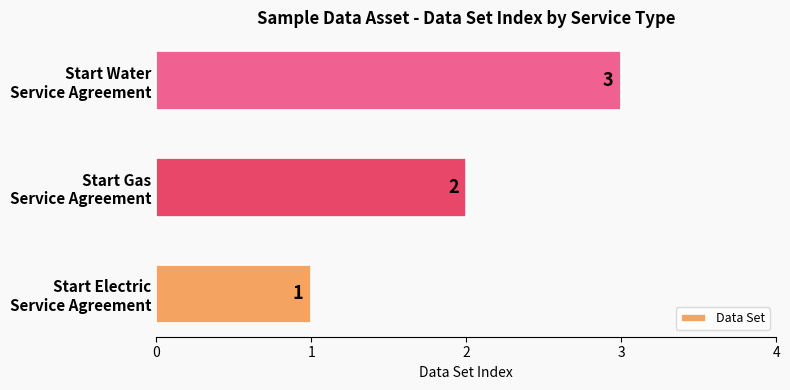

How many values are between 1 and 3?

3